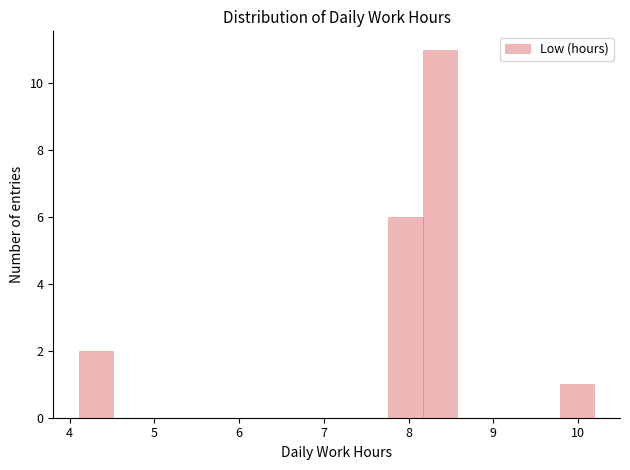

Reading left to right, list every bar in this chart as the range it spans on the x-axis followed by its height. Neither the bar edges nor the heights are printed on the chart, so give them approximately, as read against the axes.

4.1 to 4.5: 2
4.5 to 4.9: 0
4.9 to 5.3: 0
5.3 to 5.7: 0
5.7 to 6.1: 0
6.1 to 6.5: 0
6.5 to 6.9: 0
6.9 to 7.4: 0
7.4 to 7.8: 0
7.8 to 8.2: 6
8.2 to 8.6: 11
8.6 to 9.0: 0
9.0 to 9.4: 0
9.4 to 9.8: 0
9.8 to 10.2: 1